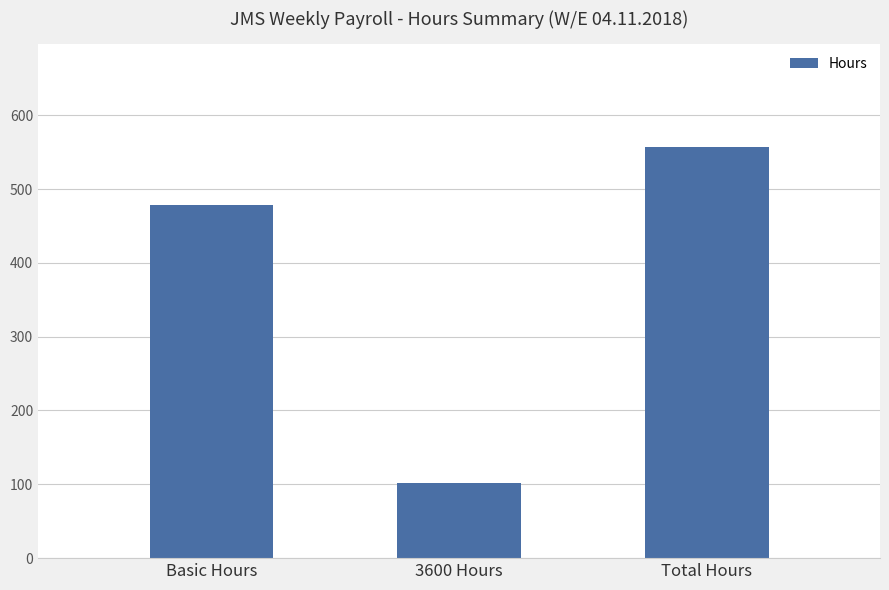

What is the ratio of the value at 3600 Hours to the value at Total Hours?

0.2